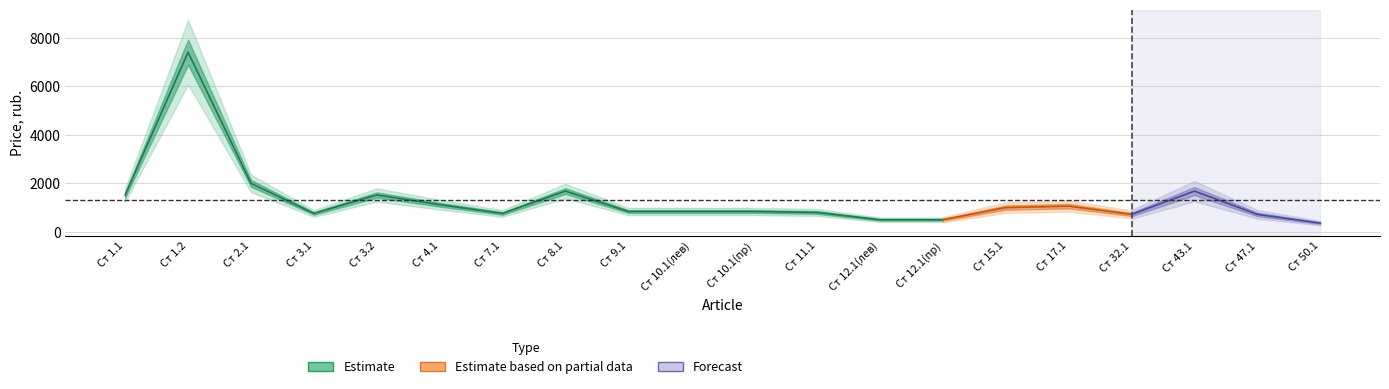

Count the number of categories in the chart.

20